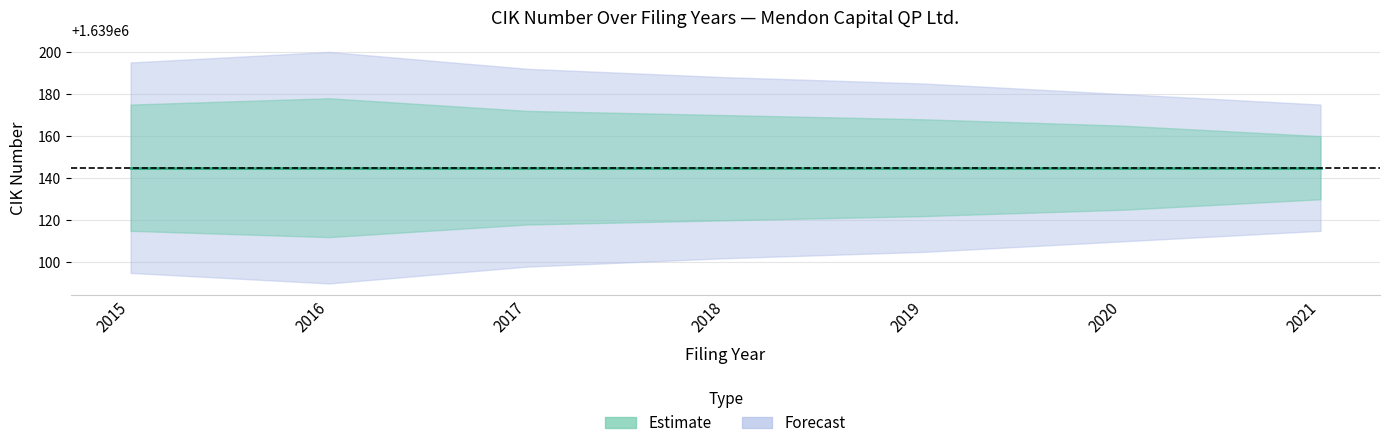

What is the difference between the maximum and minimum values in the CIK_upper series?

18